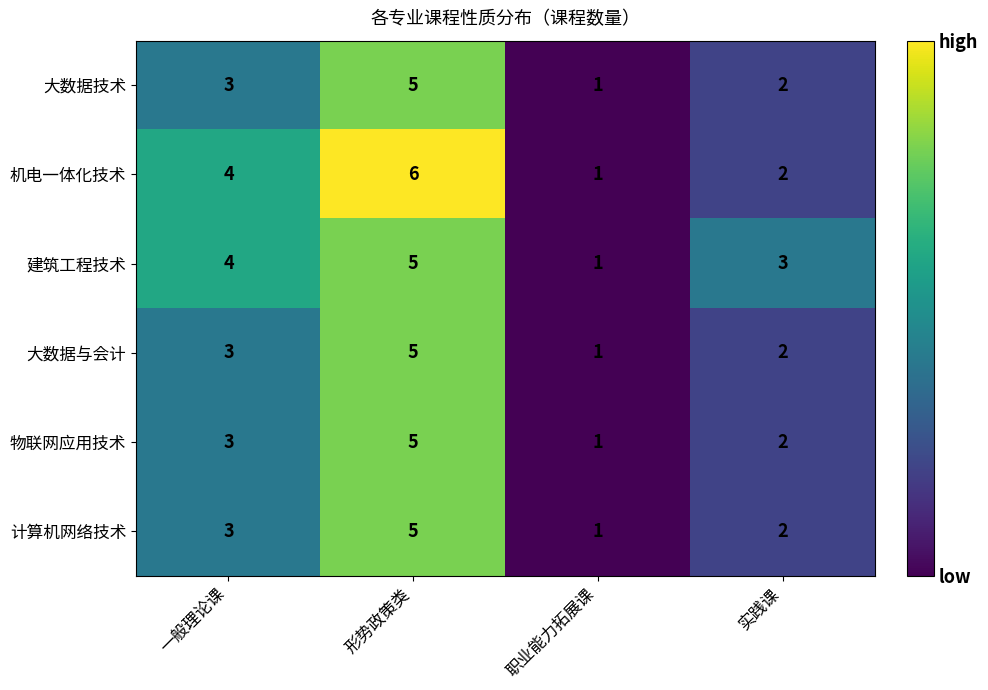

At which label is 物联网应用技术 closest to 3?

一般理论课